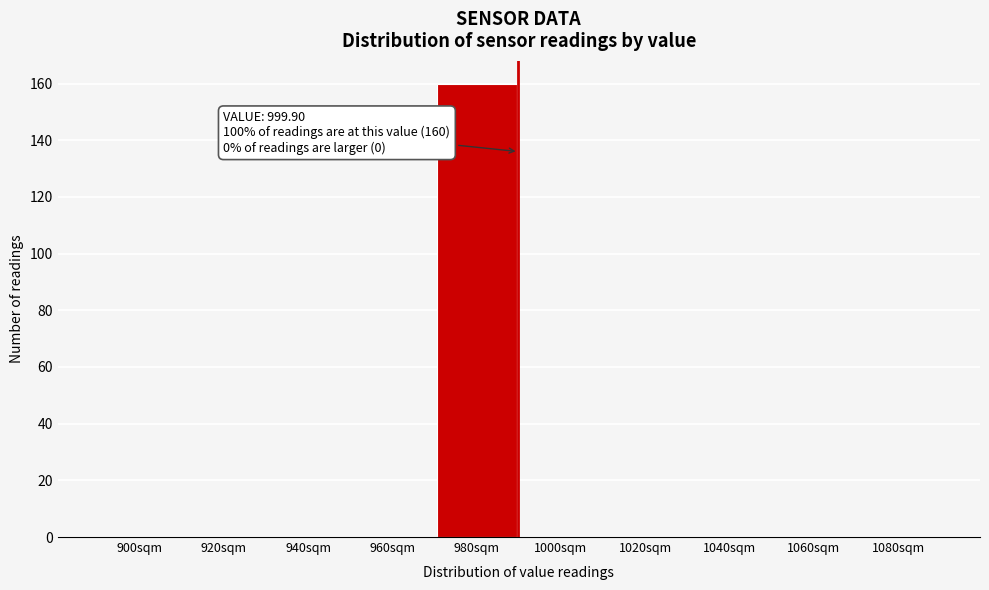

Reading left to right, extract all data points from this chart.

900sqm=0	920sqm=0	940sqm=0	960sqm=0	980sqm=160	1000sqm=0	1020sqm=0	1040sqm=0	1060sqm=0	1080sqm=0